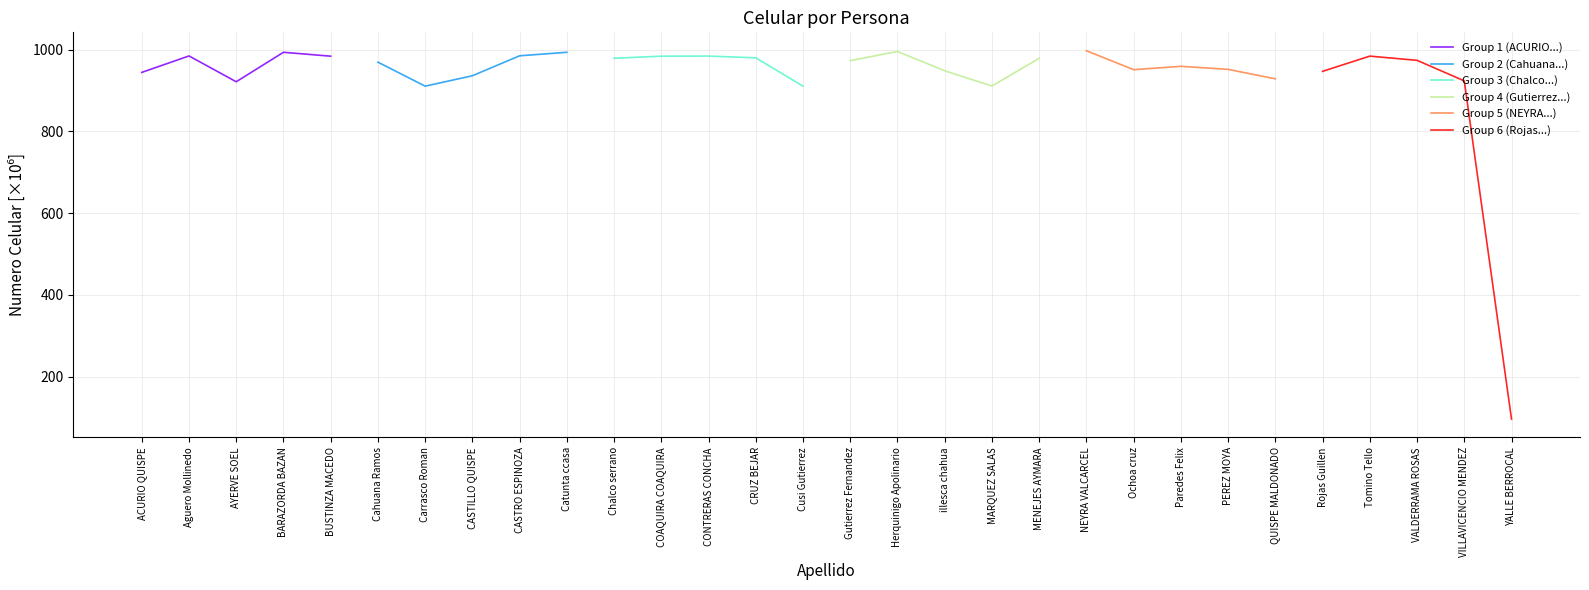

The value of Group 6 (Rojas...) at VILLAVICENCIO MENDEZ is 1207.9. True or false?

False